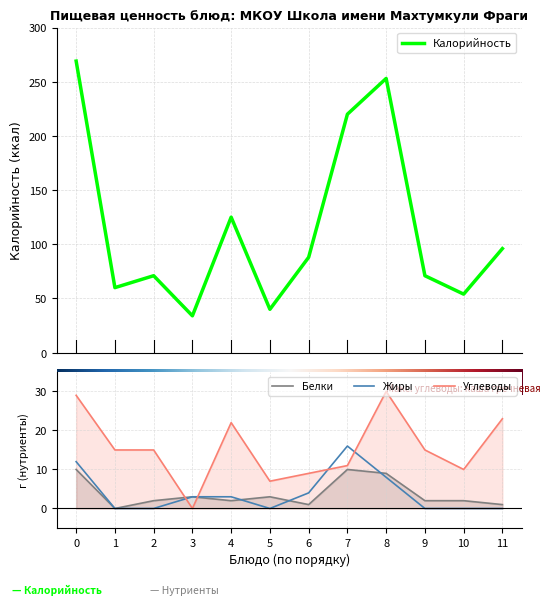

Is it true that Белки equals 2 at 2?

True